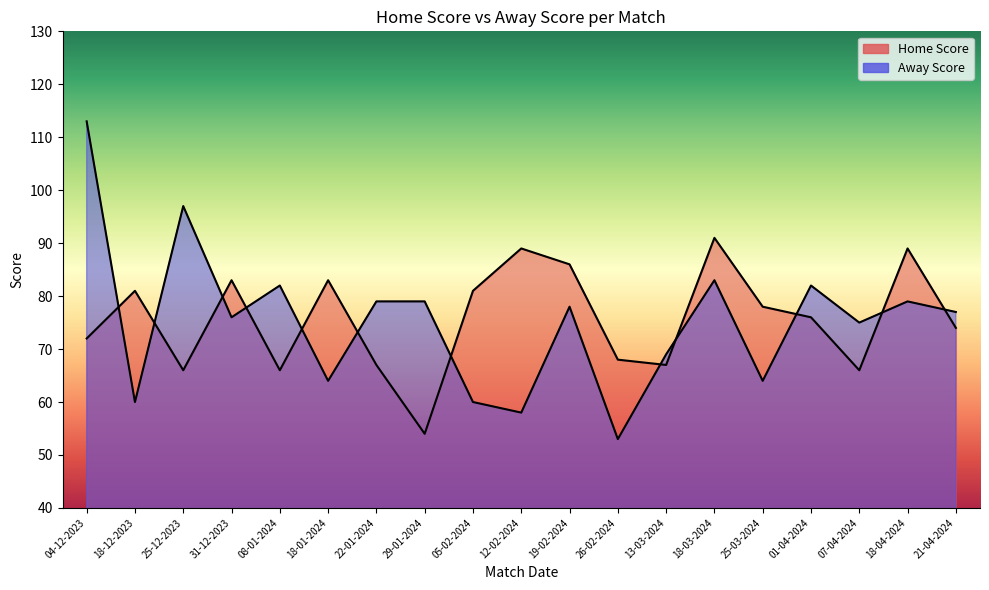

What is the total value across all series at 21-04-2024?

151